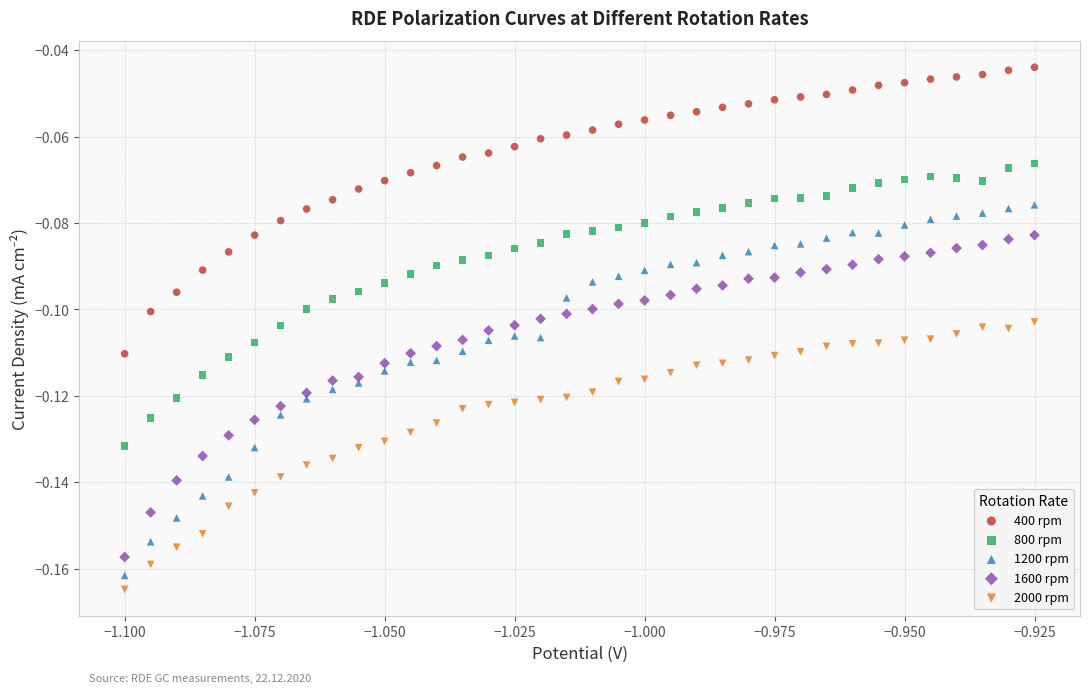

Which series contains the lowest Y value?

2000 rpm